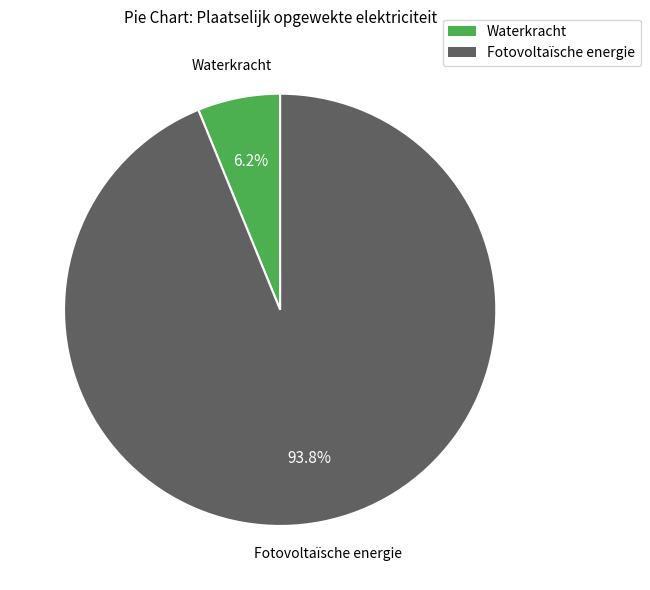

Is there any slice that represents more than half of the pie?

Yes